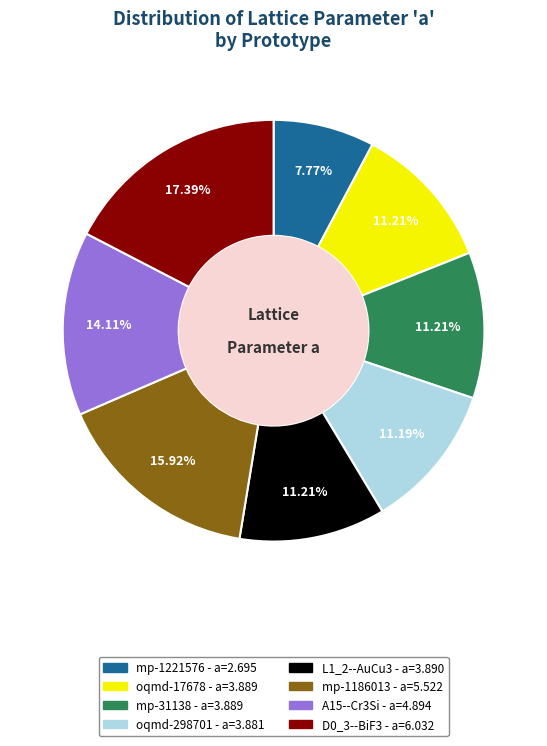

Is it true that L1_2--AuCu3 is 3% of the pie?

False